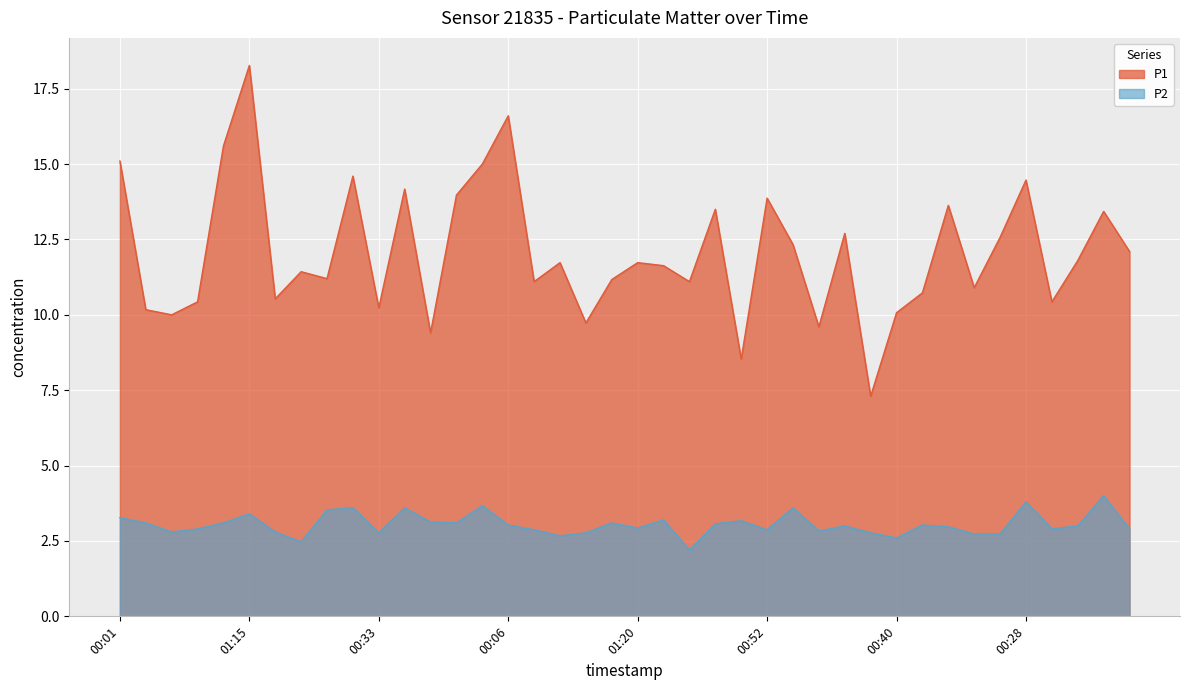

List the labels in order of P2 value, largest first.

01:12, 00:28, 01:32, 00:18, 00:47, 01:07, 00:03, 01:15, 00:01, 01:35, 00:38, 01:02, 00:16, 01:00, 01:17, 01:05, 00:23, 00:06, 00:55, 00:11, 00:57, 01:10, 01:20, 00:45, 00:43, 01:27, 00:20, 00:52, 01:22, 00:30, 01:30, 00:33, 00:50, 00:25, 01:25, 00:13, 00:35, 00:40, 01:37, 00:08